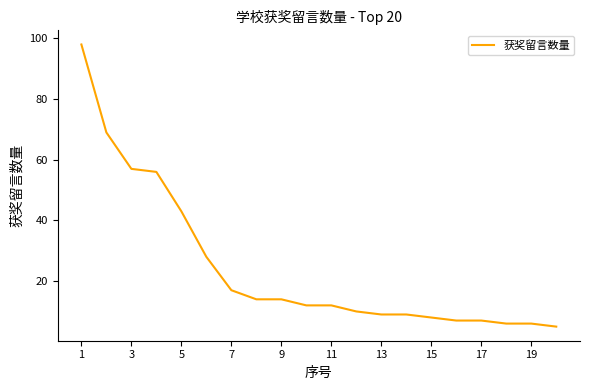

What is the minimum value shown in the chart?

5